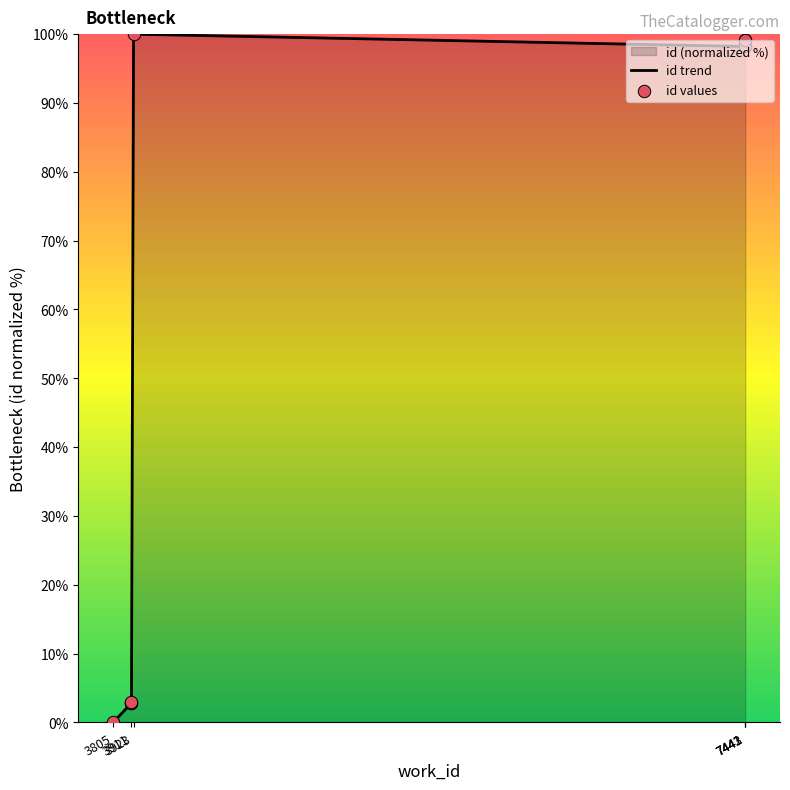

Which series reaches the minimum Y coordinate?

id trend